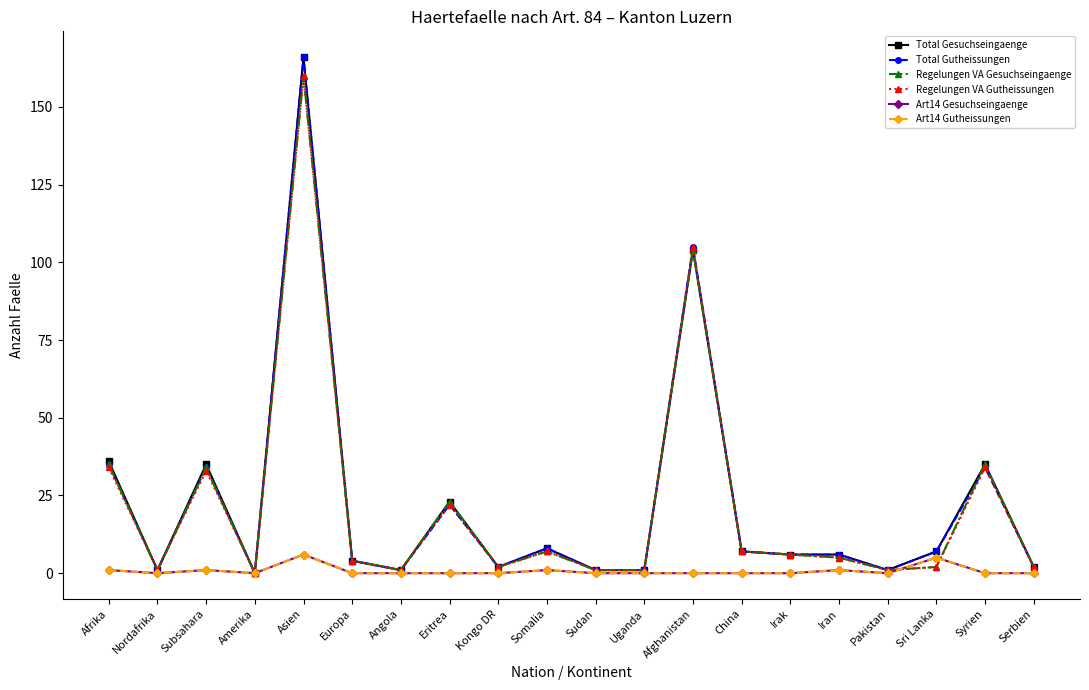

What position from the left is Syrien?

19